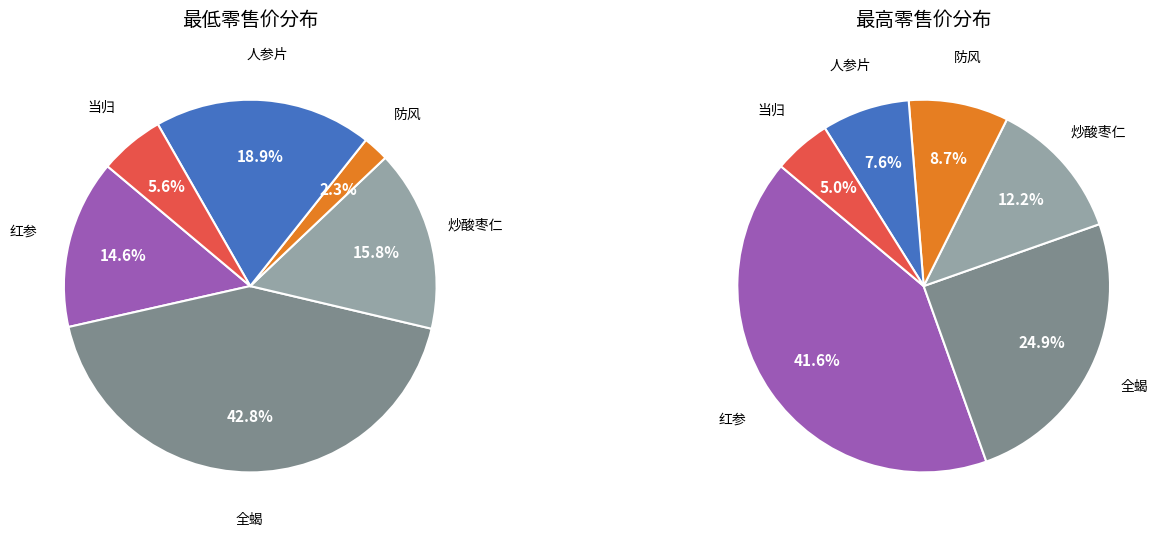

Which category has the biggest portion of the pie?

红参